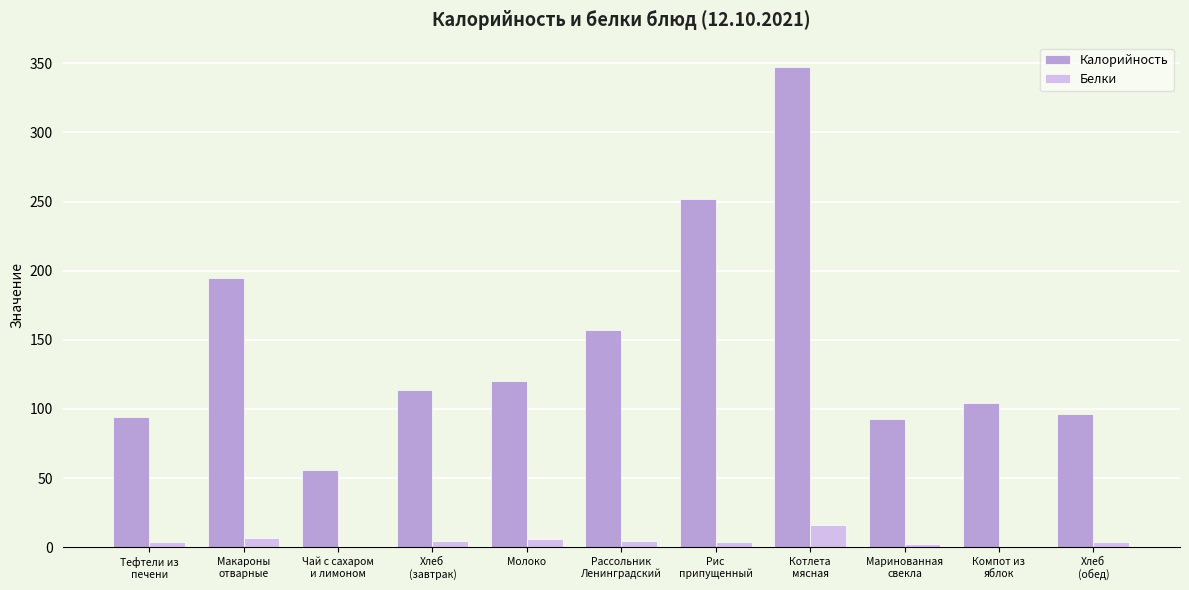

Which series has the largest total across all categories?

Калорийность